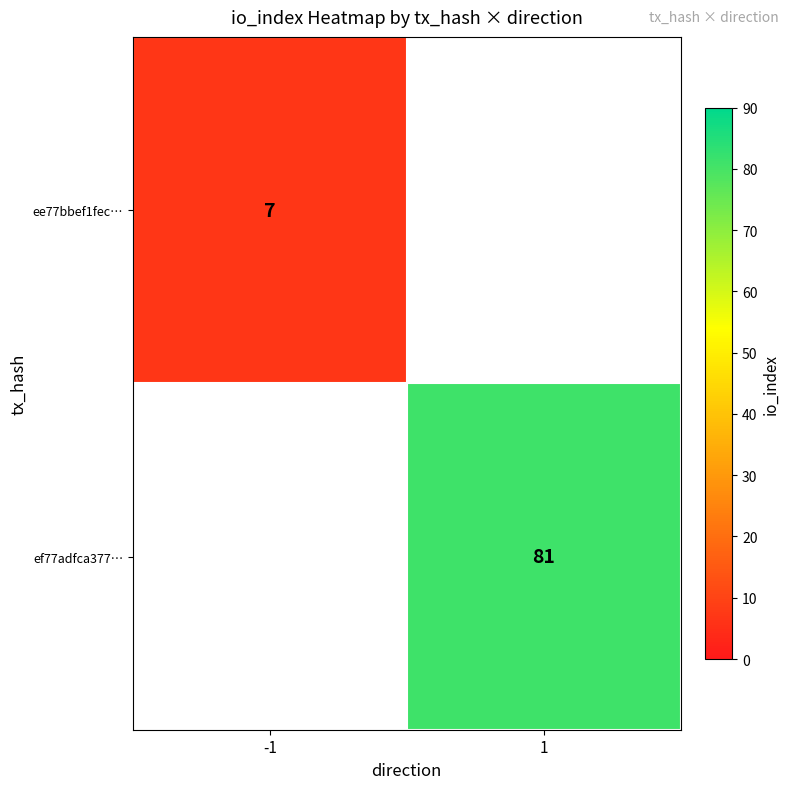

True or false: ef77adfca377… has a value of 51.7 at 1.

False